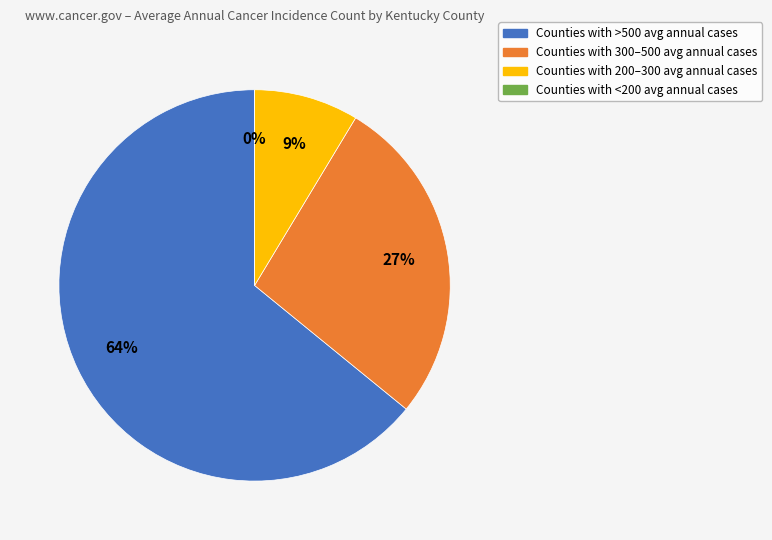

Is Bullitt County the majority of the pie?

No